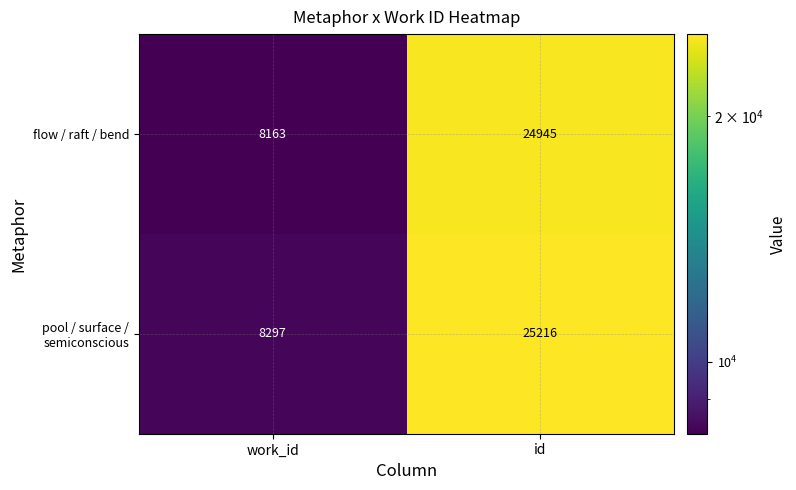

Which series has the widest spread of values?

pool / surface / semiconscious